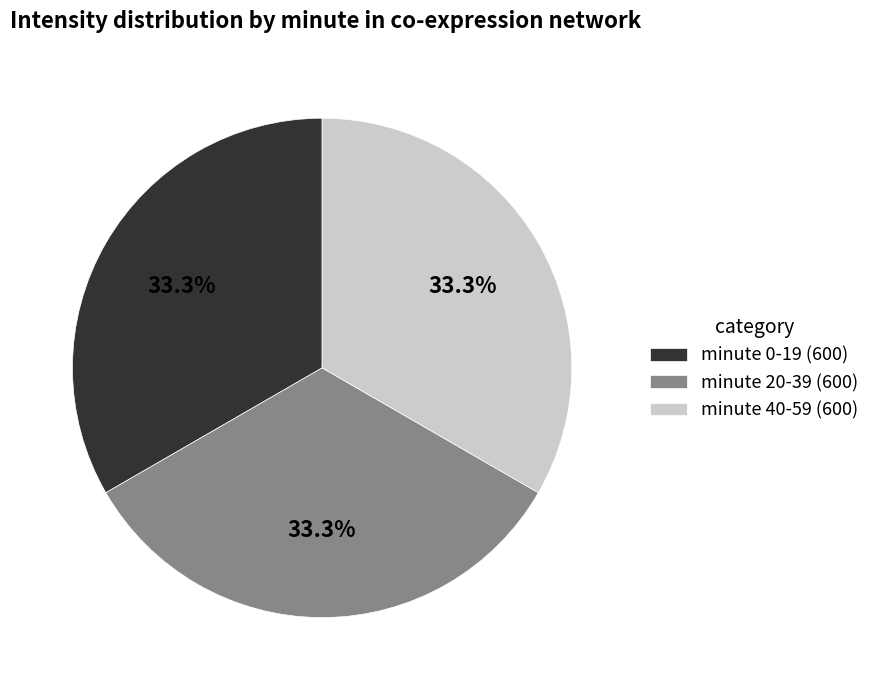

Does any single category account for the majority?

No